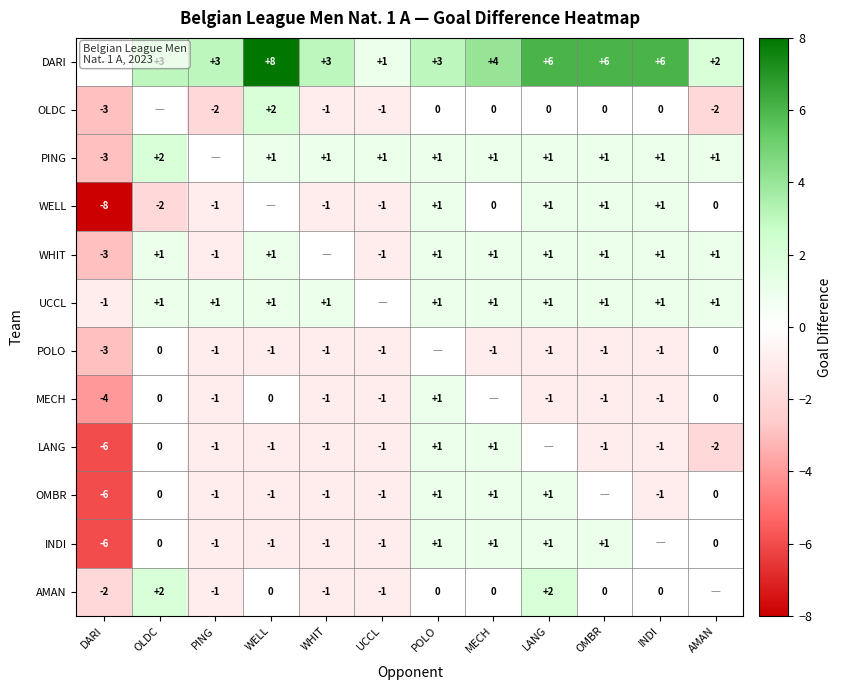

What is the minimum value shown in the chart?

-8